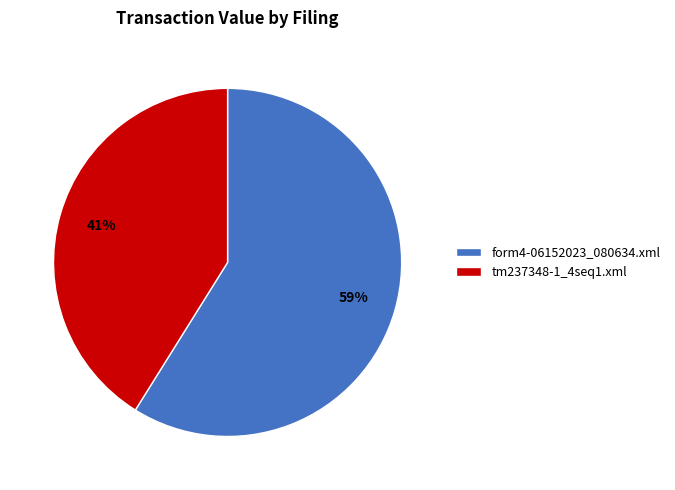

How many slices are in this pie chart?

2